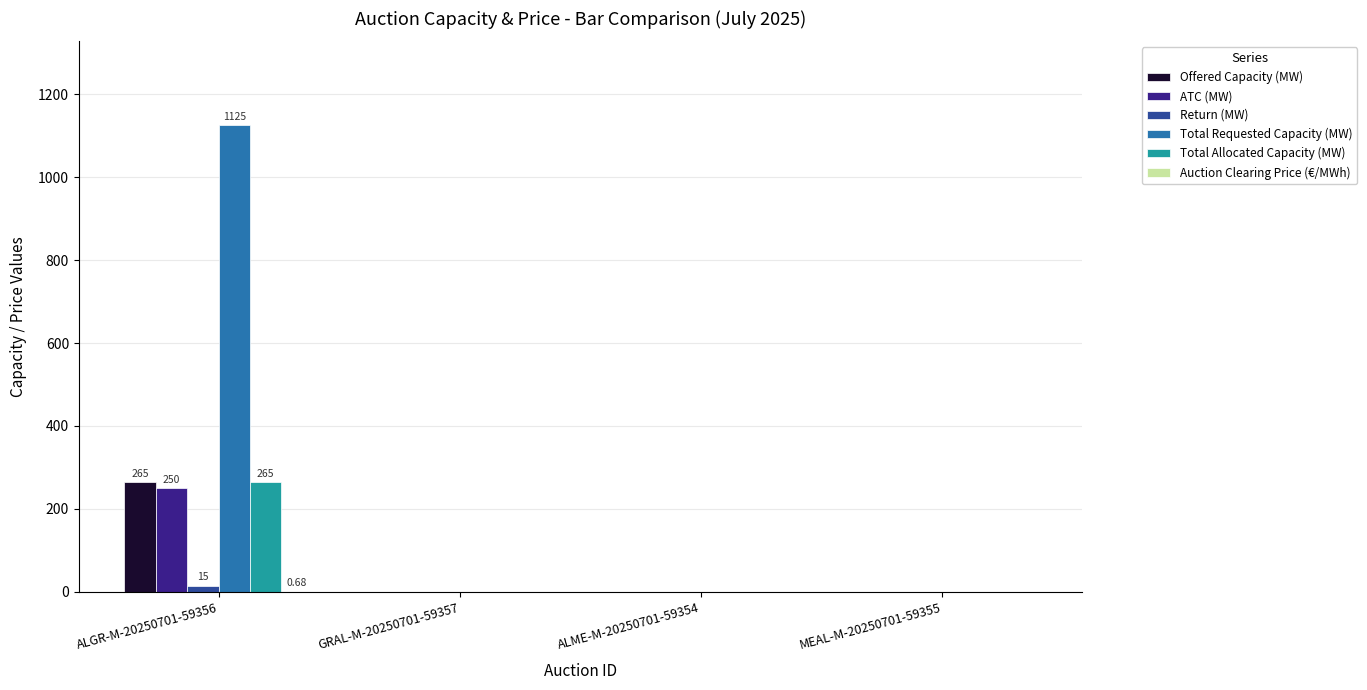

The value of Total Allocated Capacity (MW) at MEAL-M-20250701-59355 is 98.8. True or false?

False